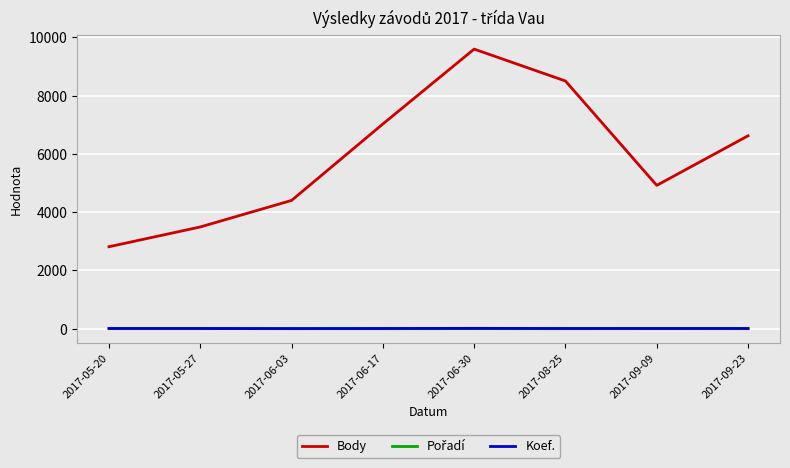

At which category does Body reach its first local valley?

2017-09-09